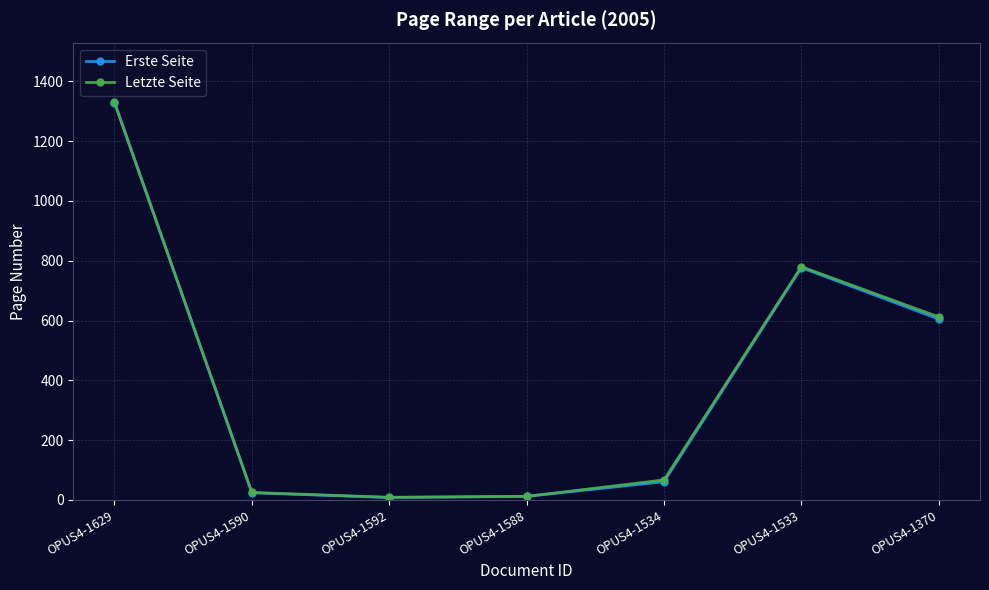

True or false: Erste Seite has a value of 777 at OPUS4-1533.

True